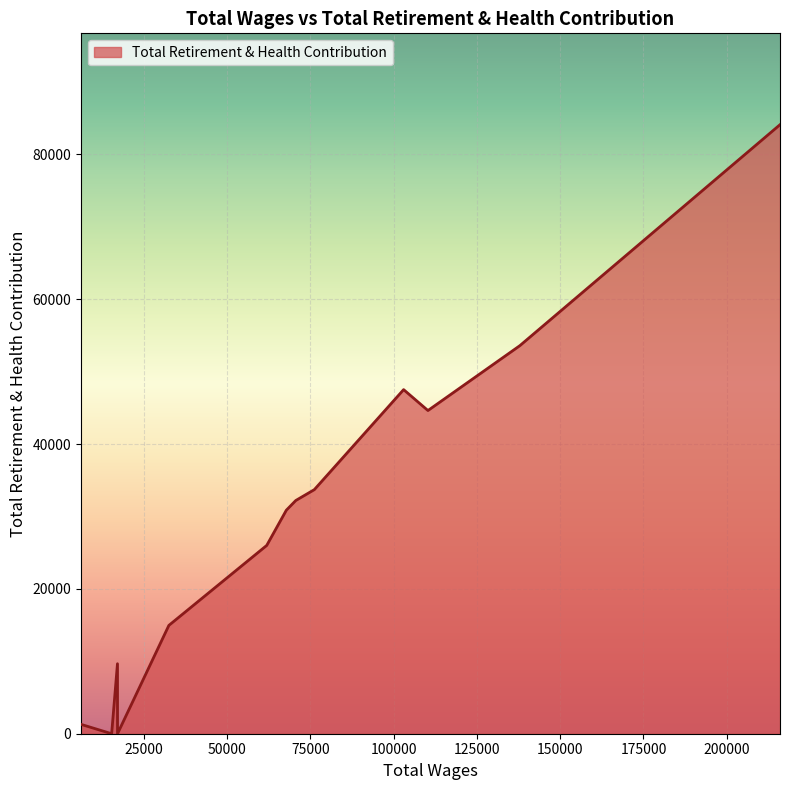

What is the maximum value shown in the chart?

84093